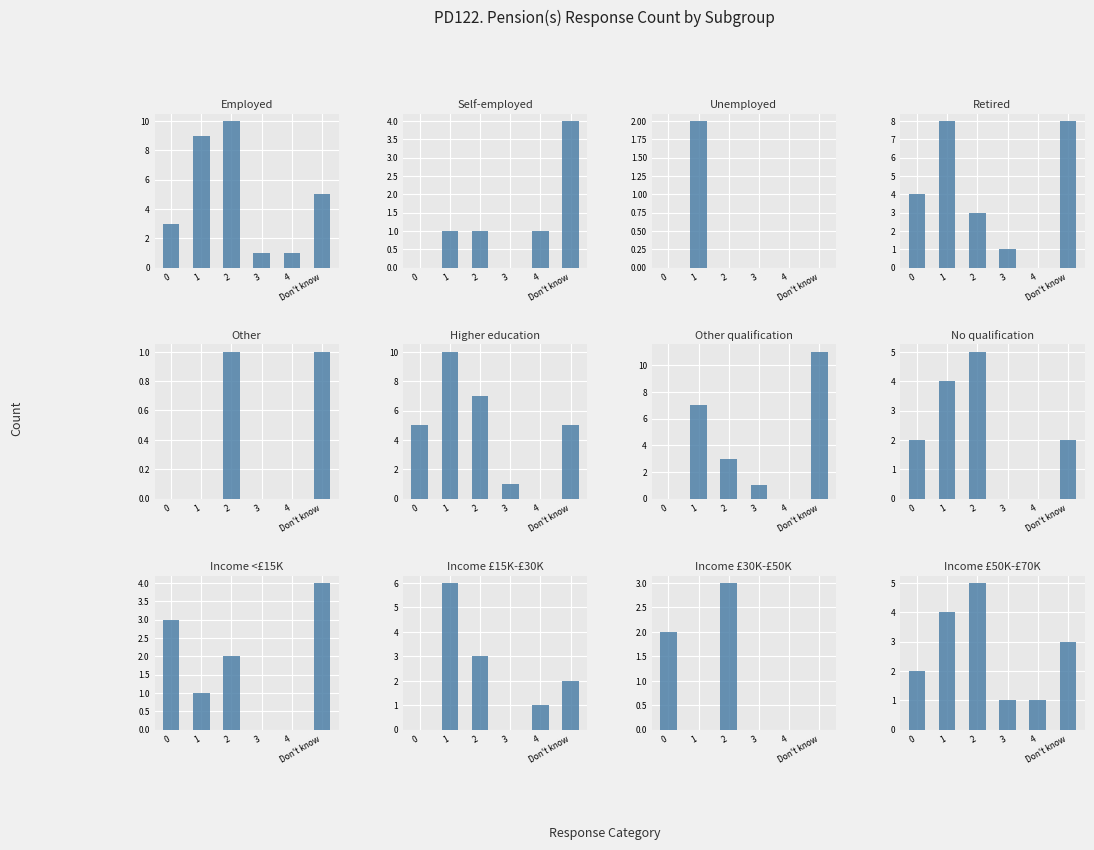

Between 1 and 2, which is larger?

1